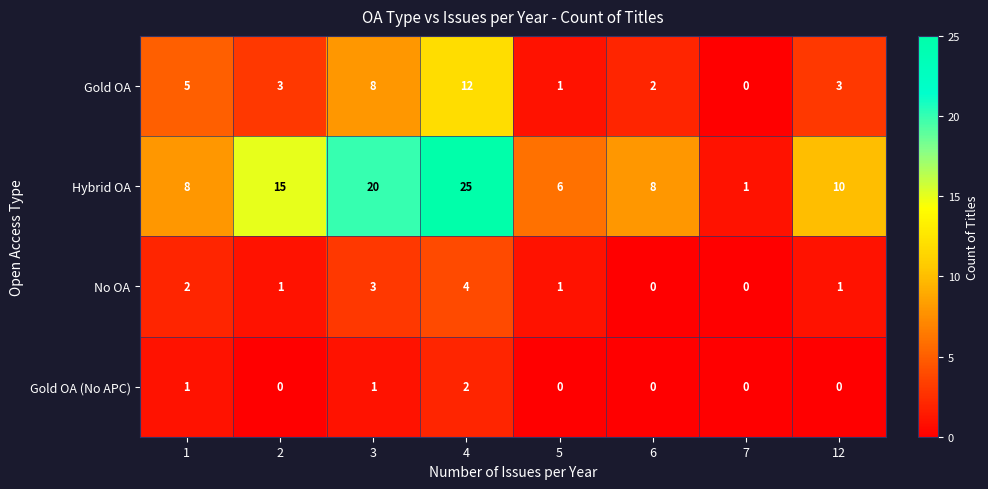

What is the greatest value displayed?

25